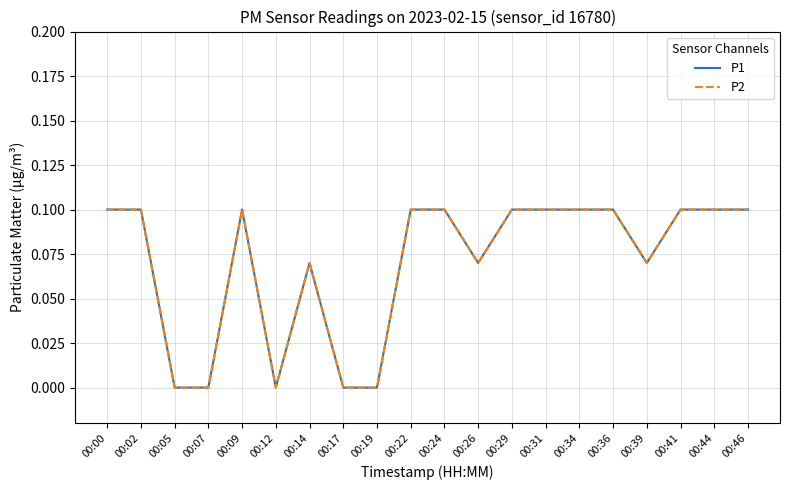

Which category has the highest value across all series?

00:00